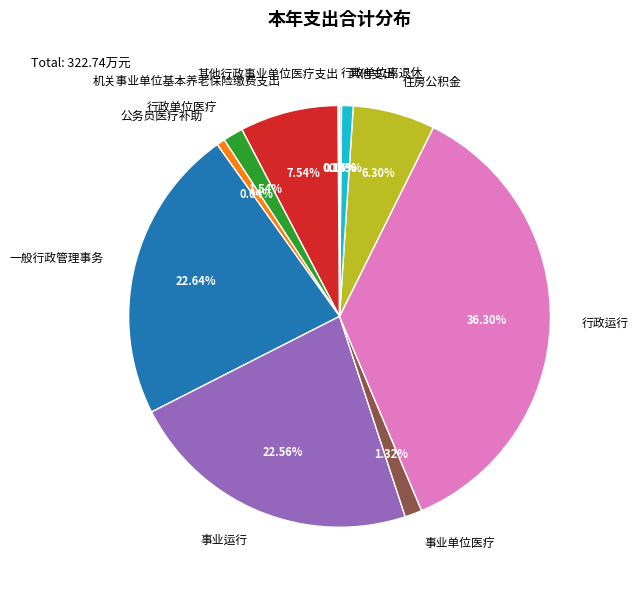

The 事业运行 slice represents 23% of the pie. True or false?

True